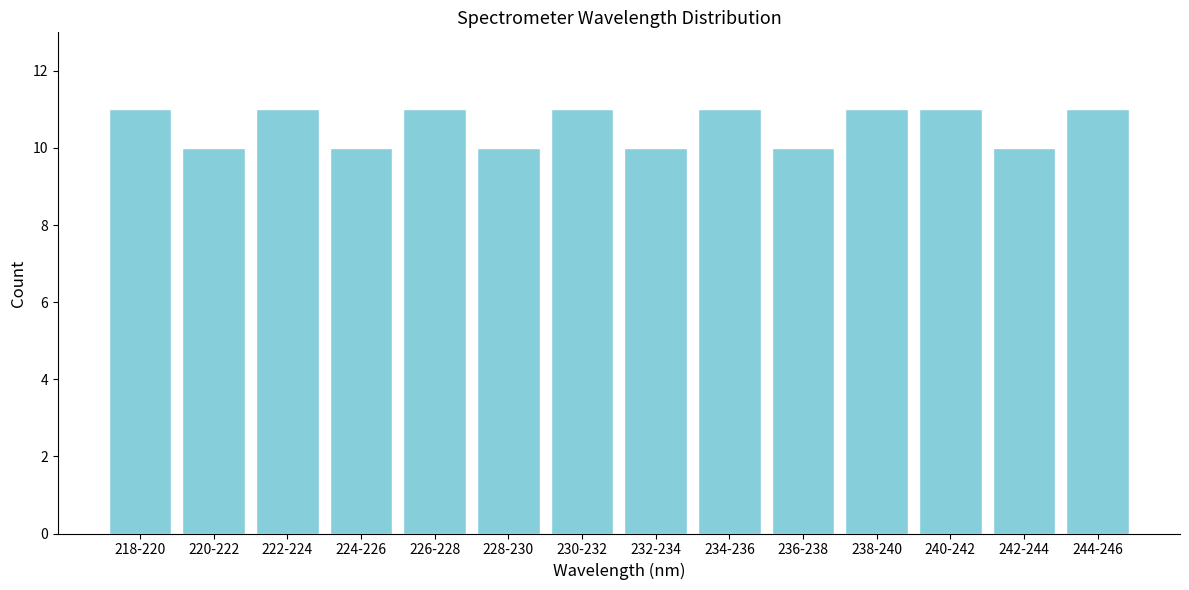

Reading right to left, extract all data points from this chart.

244-246=11	242-244=10	240-242=11	238-240=11	236-238=10	234-236=11	232-234=10	230-232=11	228-230=10	226-228=11	224-226=10	222-224=11	220-222=10	218-220=11